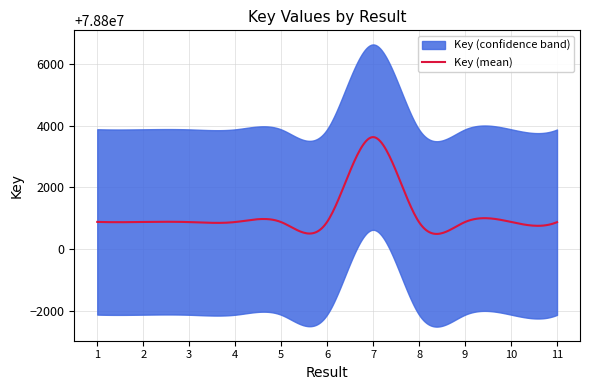

Read the value at 11.

78800877